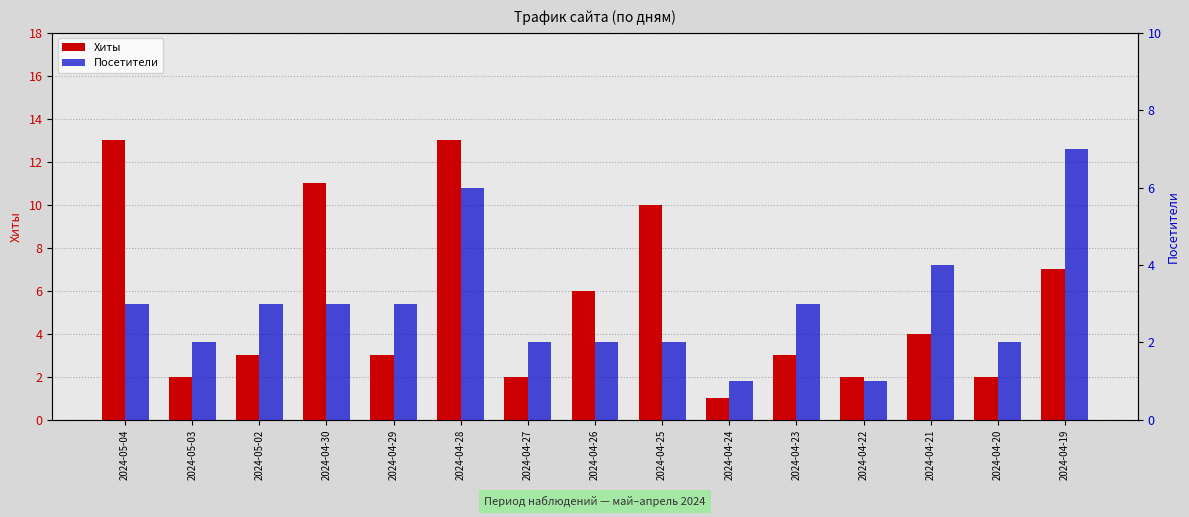

The value of Посетители at 2024-04-28 is 6. True or false?

True